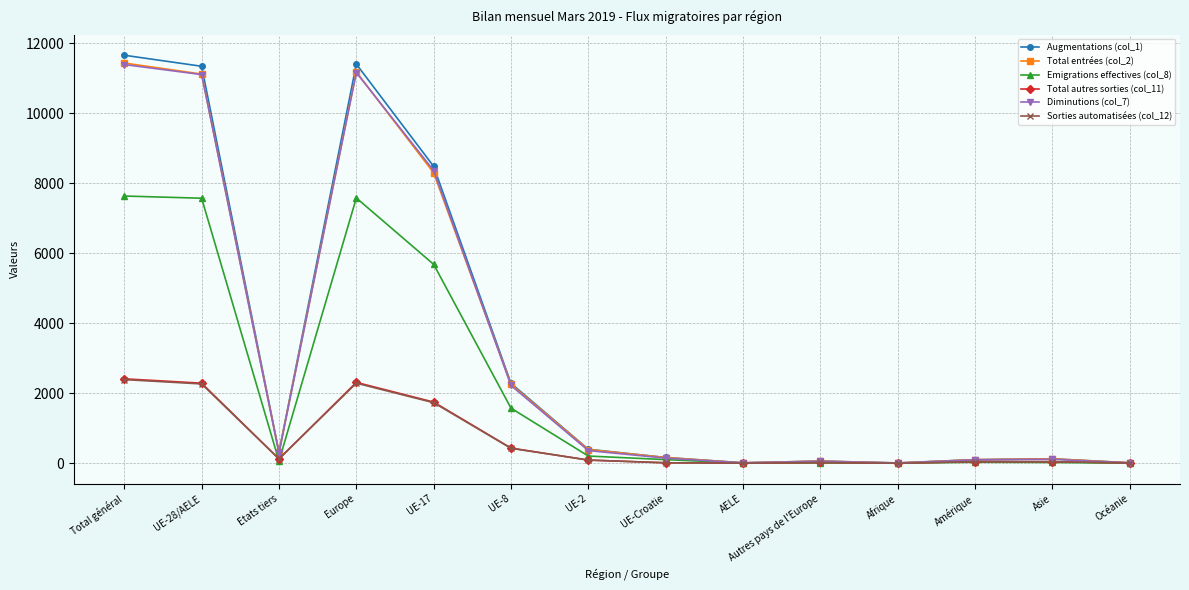

What is the maximum value shown in the chart?

11651